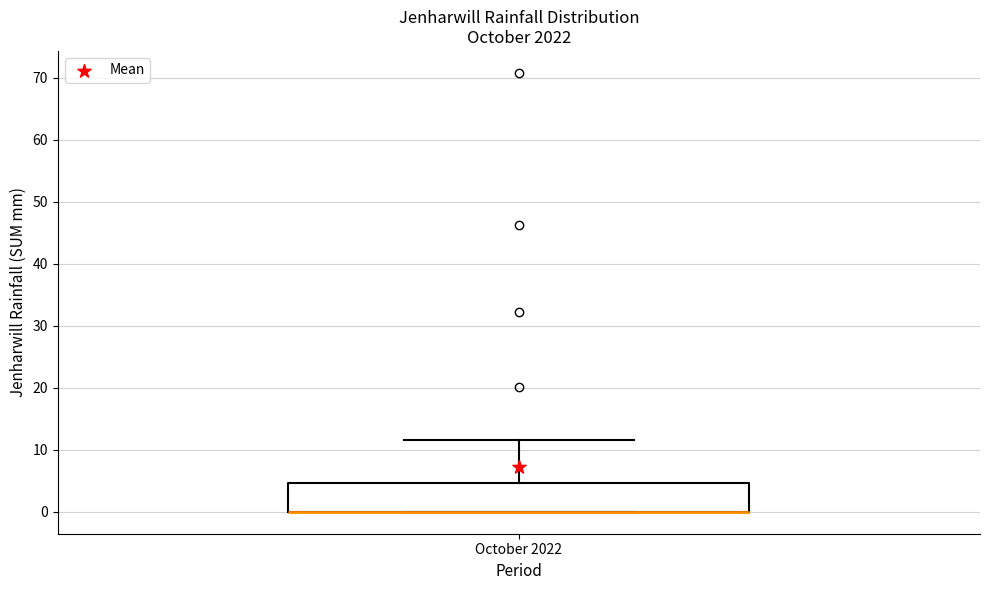

Transcribe this box plot: give where the median line is, the range the box spans, and where the two whiskers end, as read against the y-axis. The values are not printed on the chart, so give them approximately, as read against the axis.

median 0 (drawn on the box's lower edge), box 0 to 5, whiskers 0 to 12